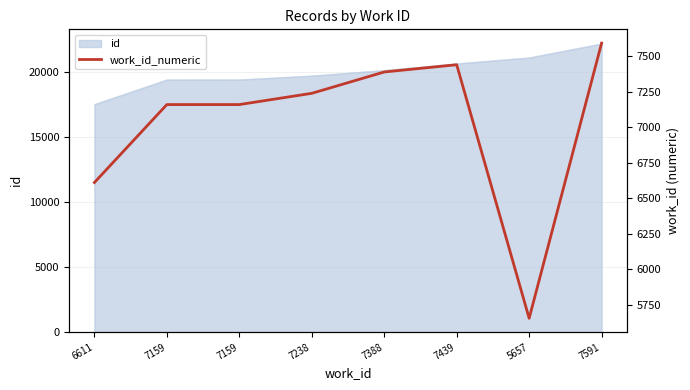

Rank the categories by value from highest to lowest.

7591, 7439, 7388, 7238, 7159, 7159, 6611, 5657